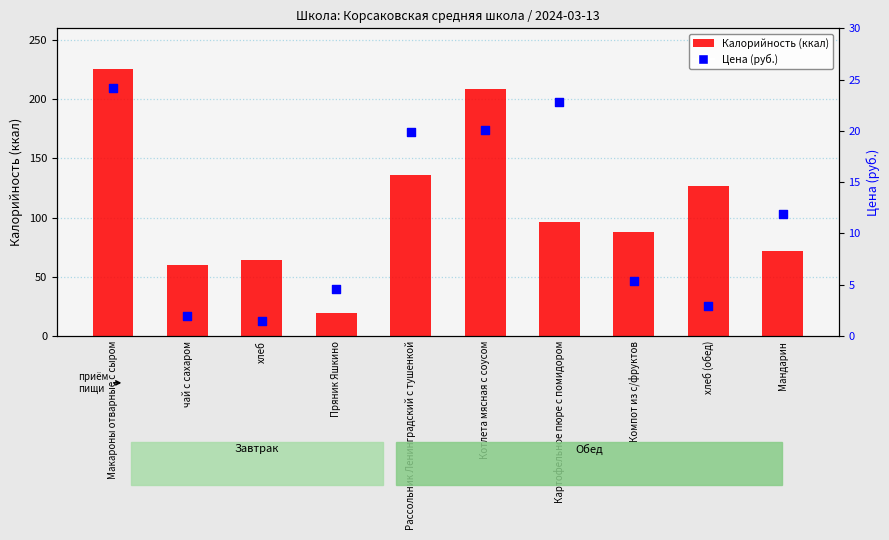

Is the value of Цена (руб.) at Компот из с/фруктов greater than the value of Калорийность at Рассольник Ленинградский с тушенкой?

No